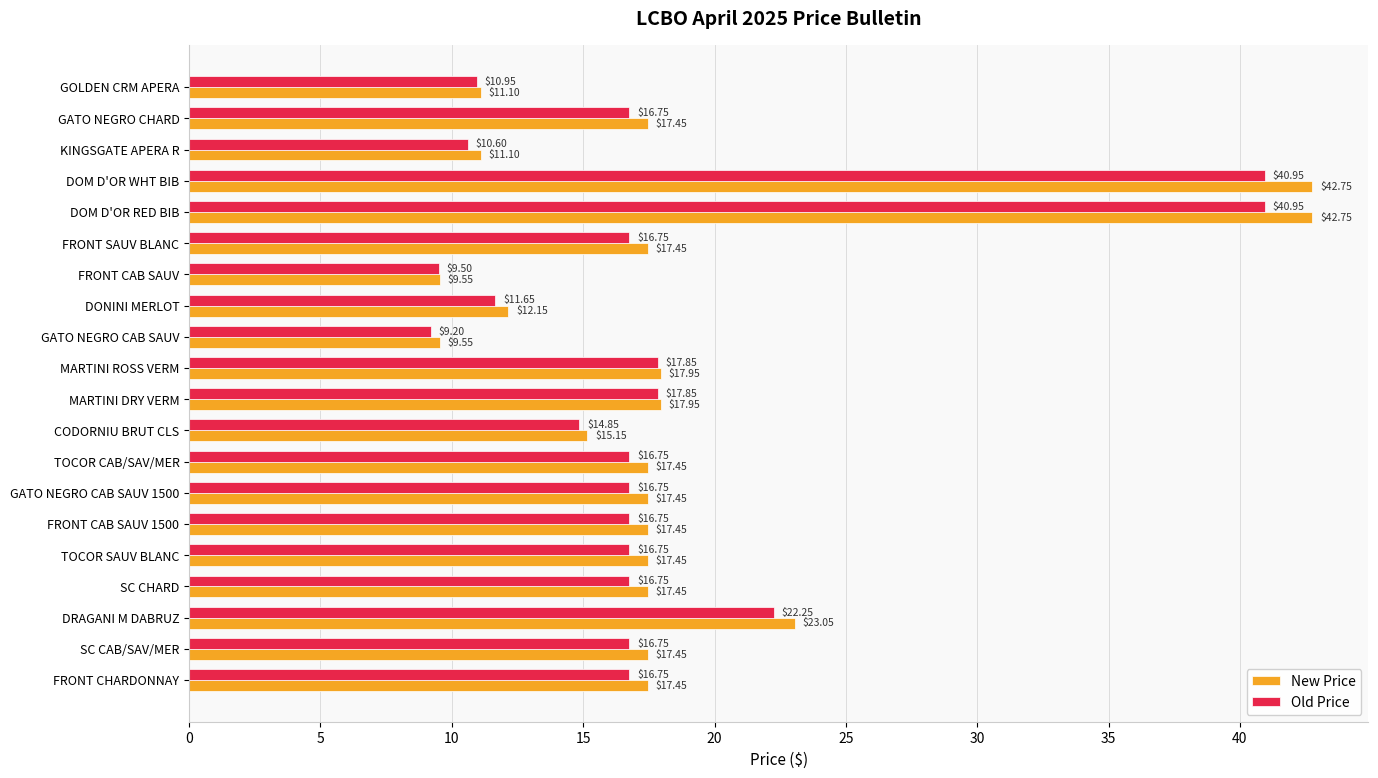

What is the sum of the New Price values at DOM D'OR RED BIB and KINGSGATE APERA R?

53.9